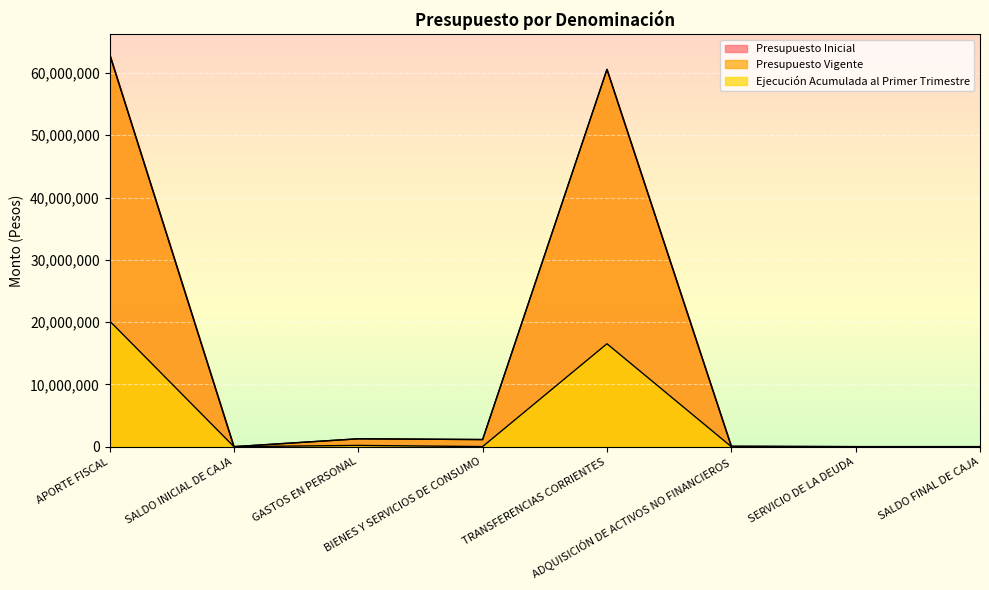

Reading left to right, list all the values displayed in this chart.

Presupuesto Inicial: 63029170	500	1264538	1141842	60564619	58171	500	0
Presupuesto Vigente: 63029170	500	1264538	1141842	60564619	58171	0	500
Ejecución Acumulada al Primer Trimestre: 20189491	0	199190	13822	16521575	1884	0	0